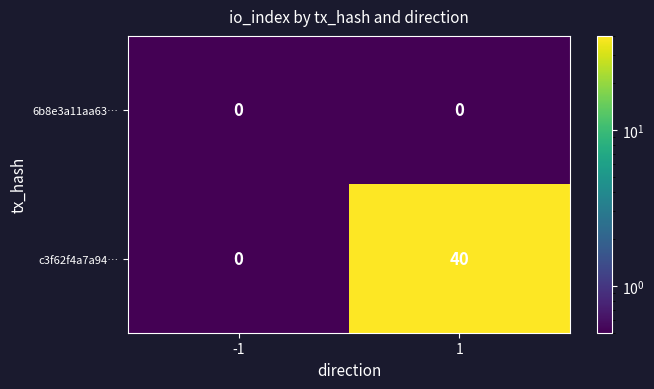

Which series changed the most between -1 and 1?

c3f62f4a7a94…